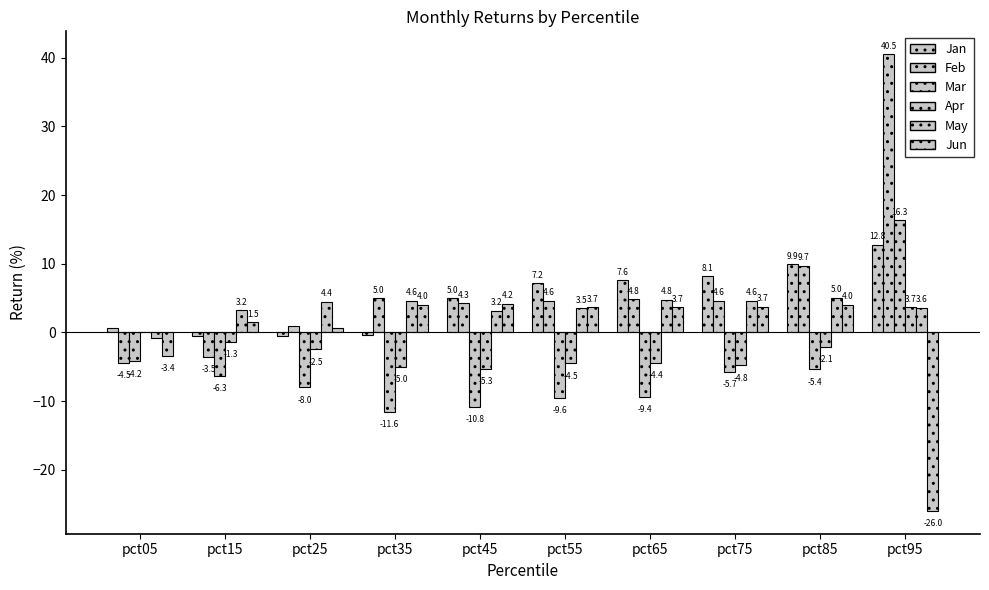

At how many categories does at least one series exceed 20?

1